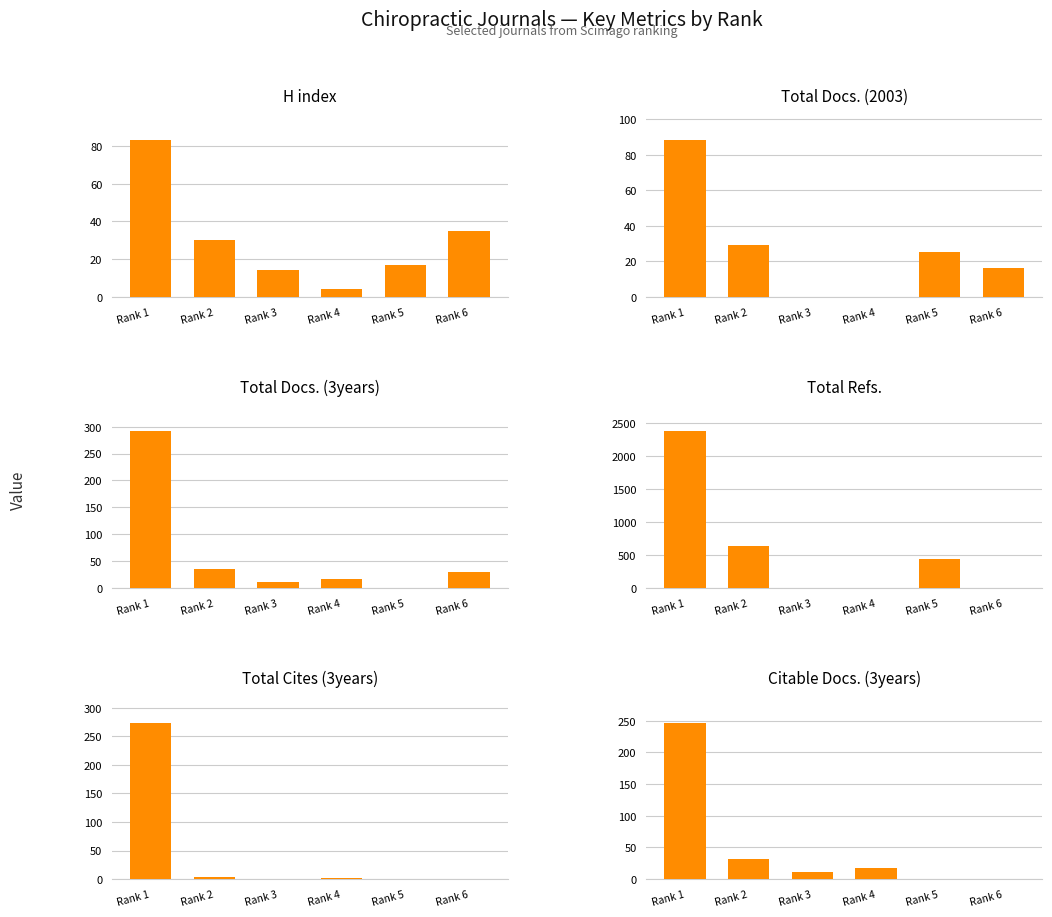

How many bars are there in total?

36